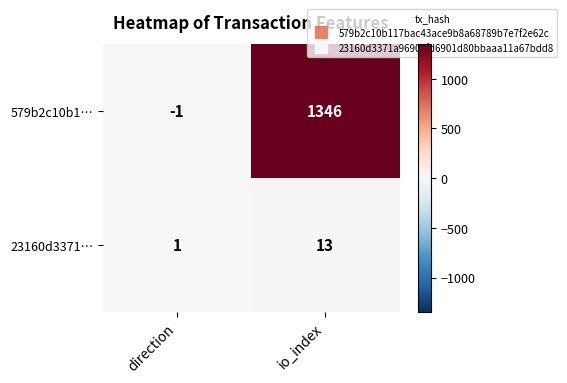

Reading left to right, transcribe all the data shown in this chart.

579b2c10b1…: direction=-1	io_index=1346
23160d3371…: direction=1	io_index=13